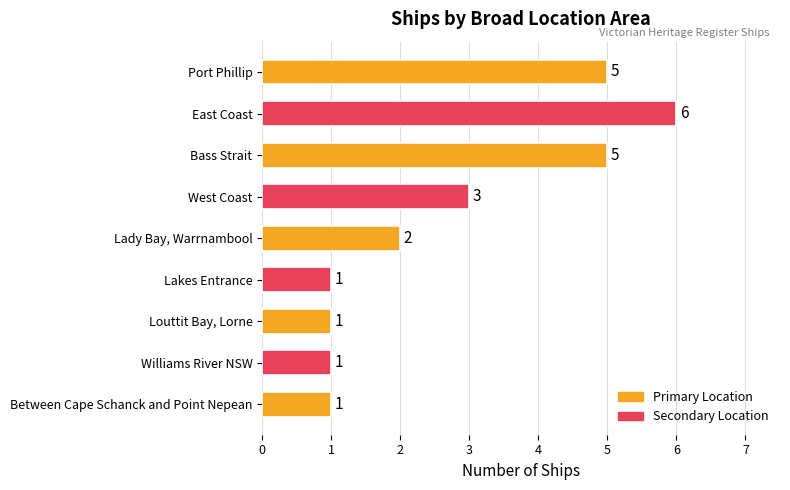

Reading top to bottom, list all the values displayed in this chart.

5	6	5	3	2	1	1	1	1